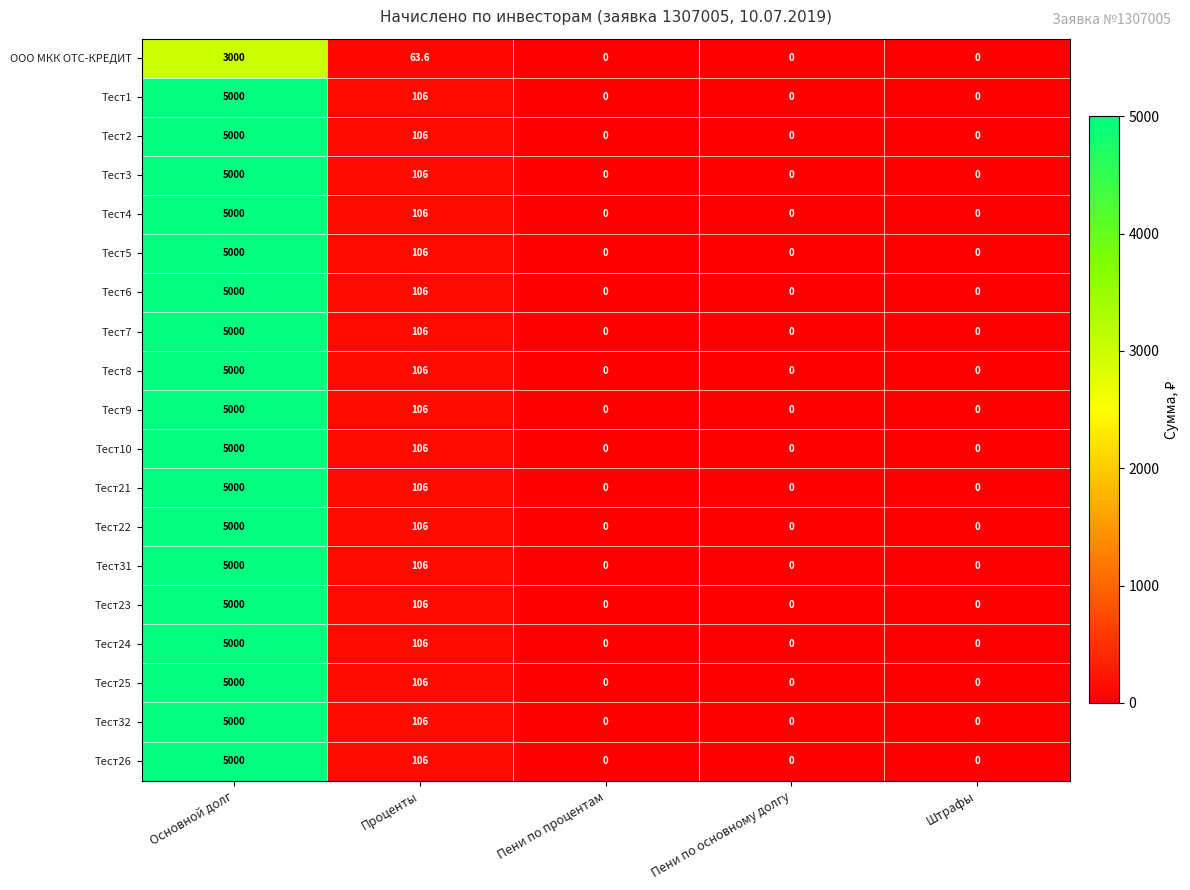

What is the total value across all series at Проценты?

1971.6